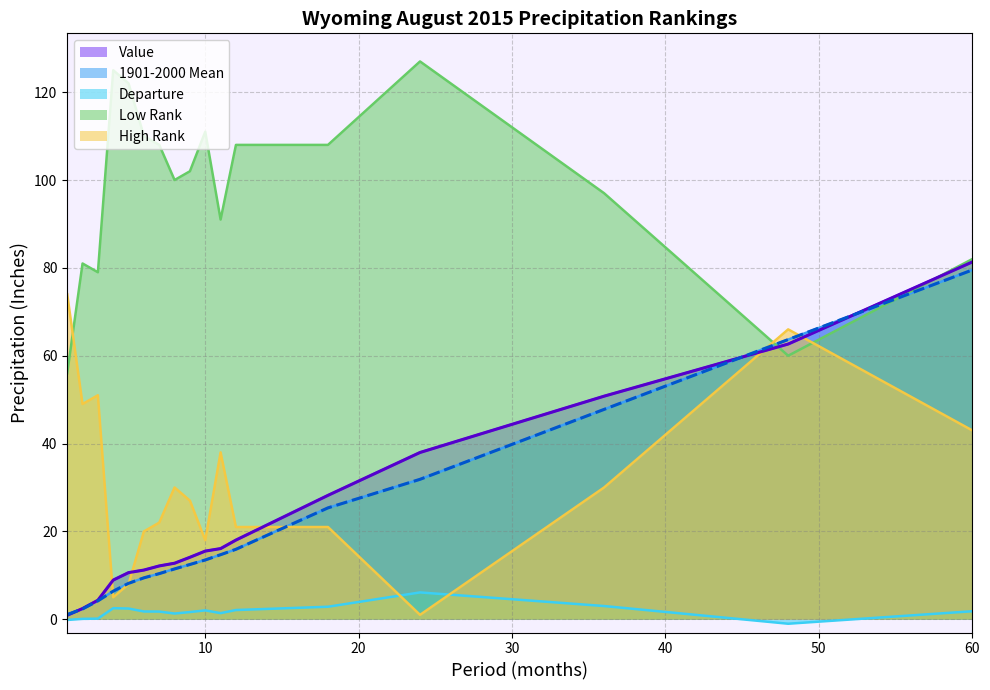

What is the sum of the 1901-2000 Mean values at 6 and 10?

22.9